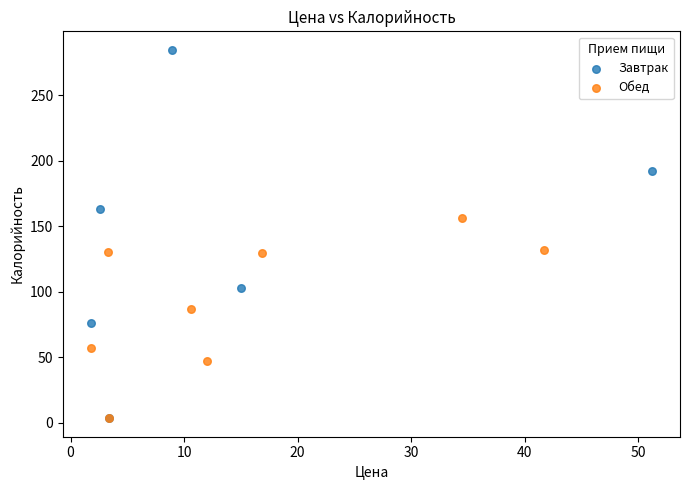

Which series reaches the maximum Y coordinate?

Завтрак